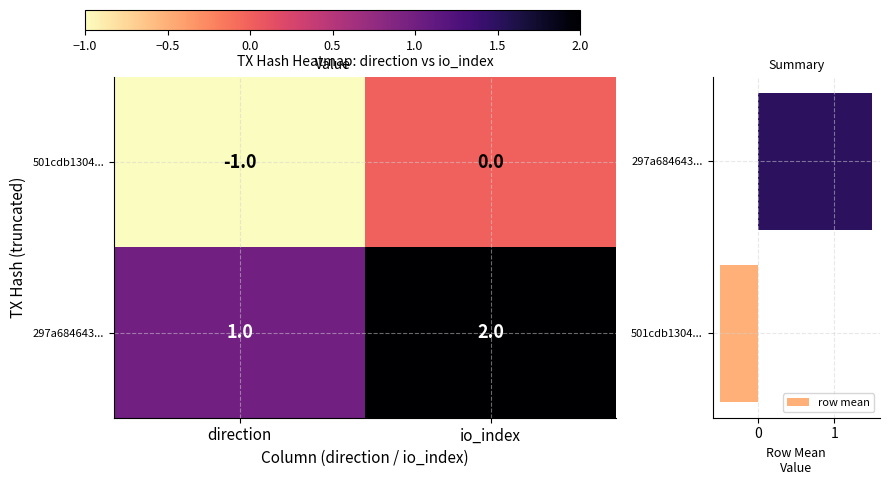

What is the maximum value for row mean?

1.5